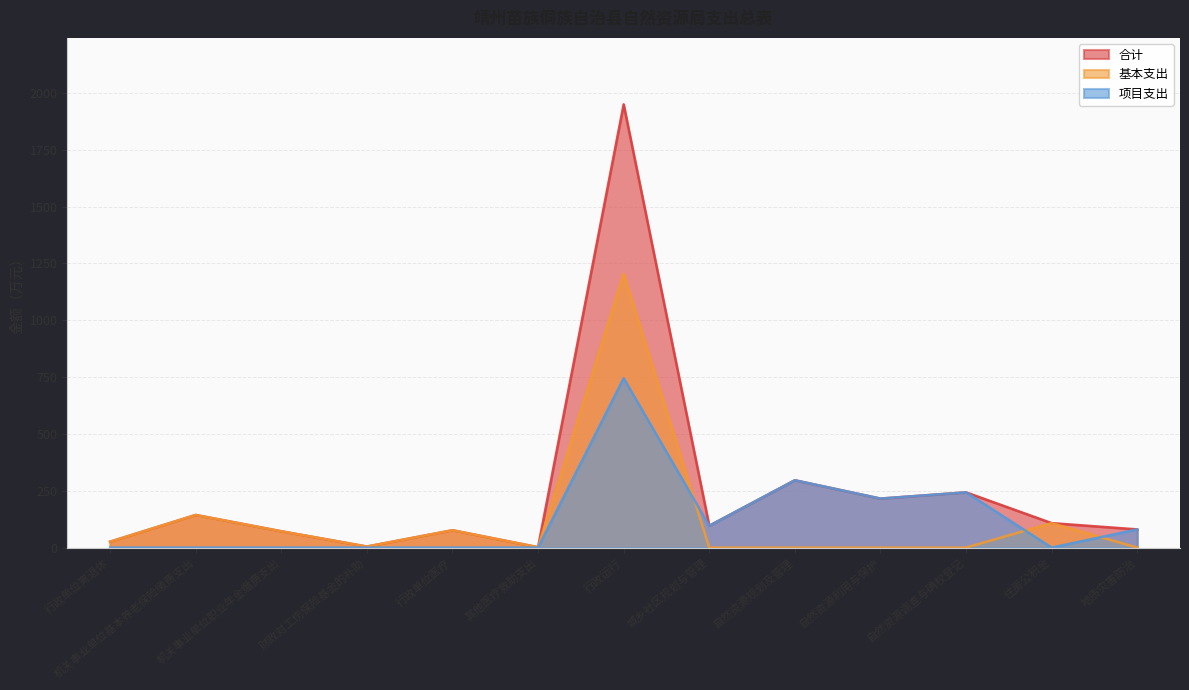

Which has a higher value, 财政对工伤保险基金的补助 or 地质灾害防治?

地质灾害防治